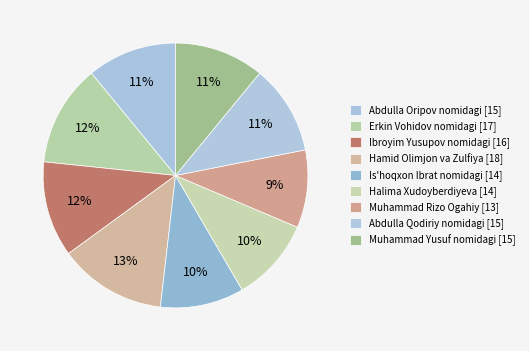

Which category has the smallest portion of the pie?

Muhammad Rizo Ogahiy nomidagi ijod maktabi